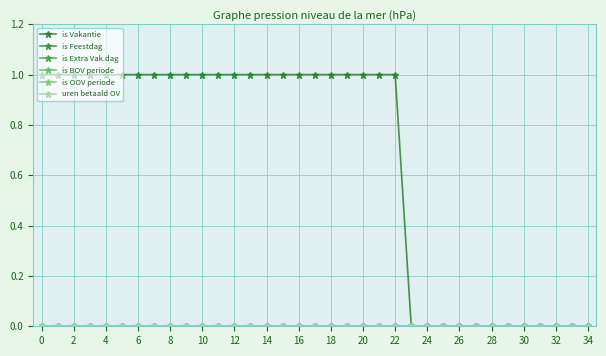

True or false: is Feestdag has more than 0 points higher than both neighbors.

False